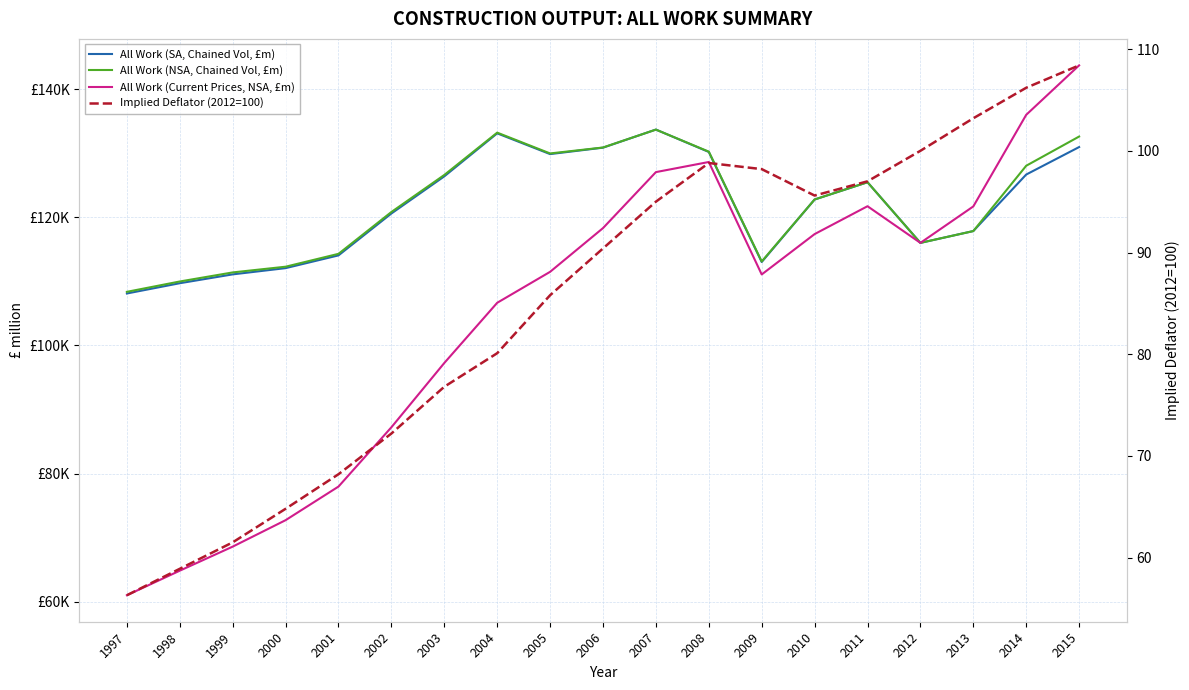

Between 2000 and 1997, which is larger?

2000